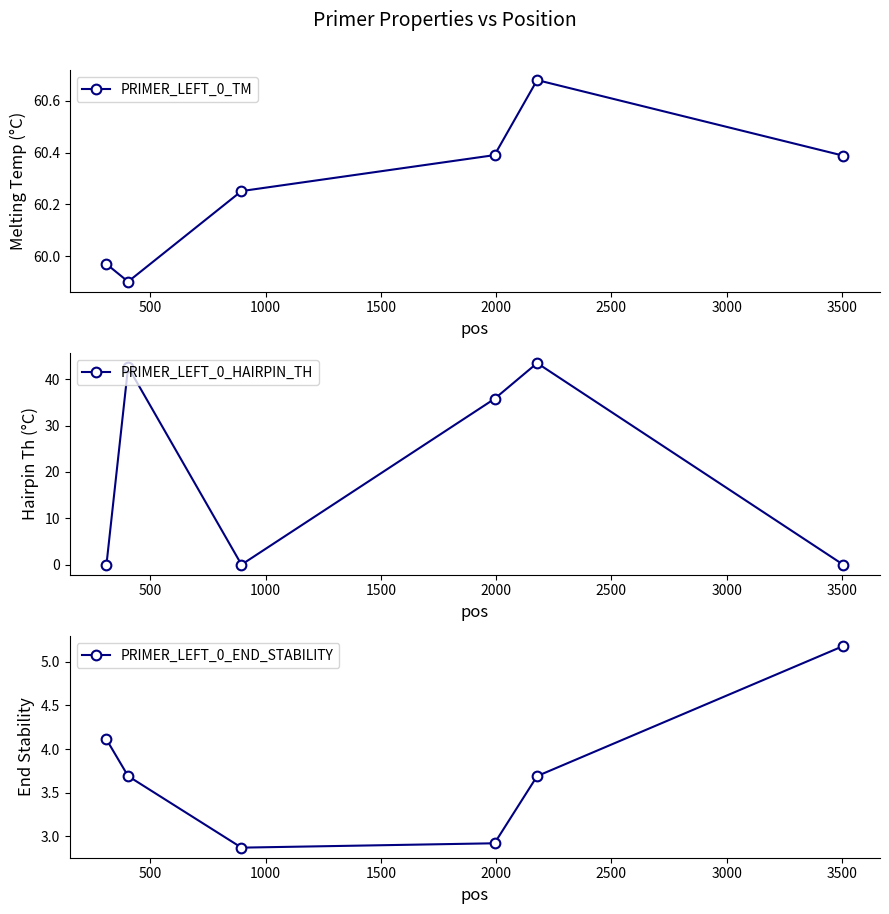

What is the minimum value for PRIMER_LEFT_0_TM?

59.9